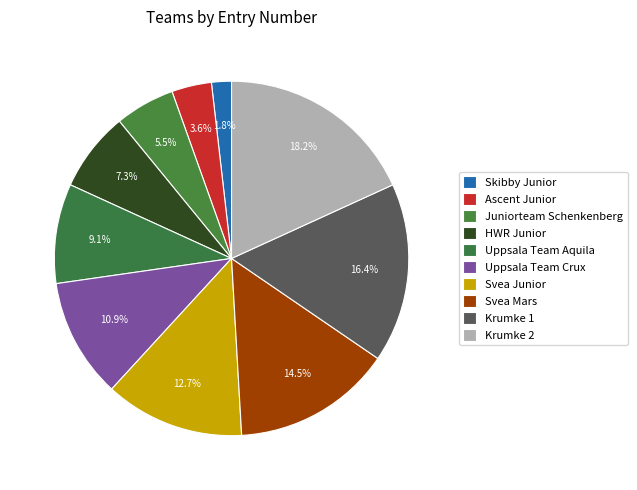

To the nearest percent, what is the difference between the largest and smallest slice percentages?

16%